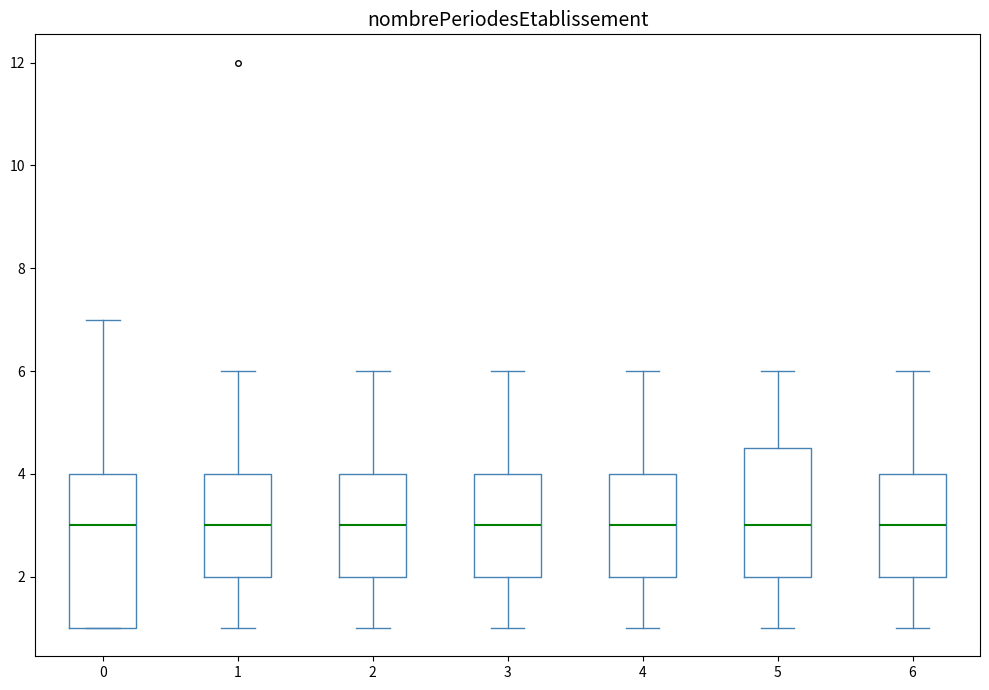

Reading left to right, transcribe this box plot: for each box, give where its median line is, the range the box spans, and where its two whiskers end, as read against the y-axis. The values are not printed on the chart, so give them approximately, as read against the axis.

0: median 3.0, box 1.0 to 4.0, whiskers 1.0 to 7.0
1: median 3.0, box 2.0 to 4.0, whiskers 1.0 to 6.0
2: median 3.0, box 2.0 to 4.0, whiskers 1.0 to 6.0
3: median 3.0, box 2.0 to 4.0, whiskers 1.0 to 6.0
4: median 3.0, box 2.0 to 4.0, whiskers 1.0 to 6.0
5: median 3.0, box 2.0 to 4.6, whiskers 1.0 to 6.0
6: median 3.0, box 2.0 to 4.0, whiskers 1.0 to 6.0